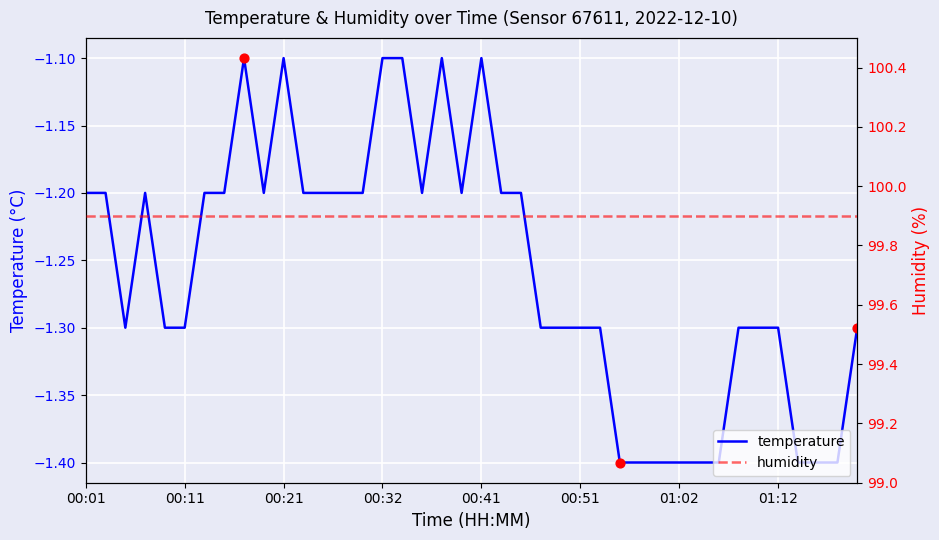

What are all the series names shown in the legend?

temperature, humidity